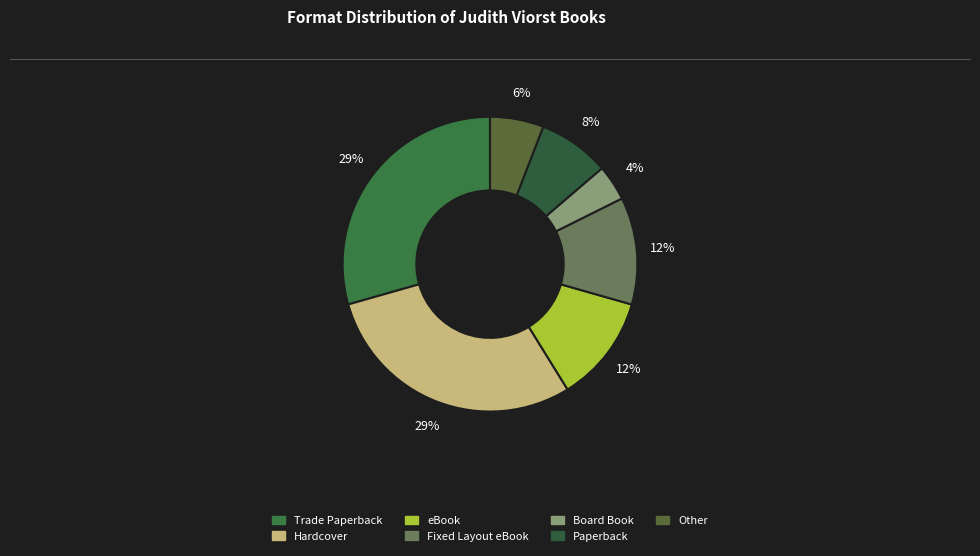

How many segments does this pie chart have?

7